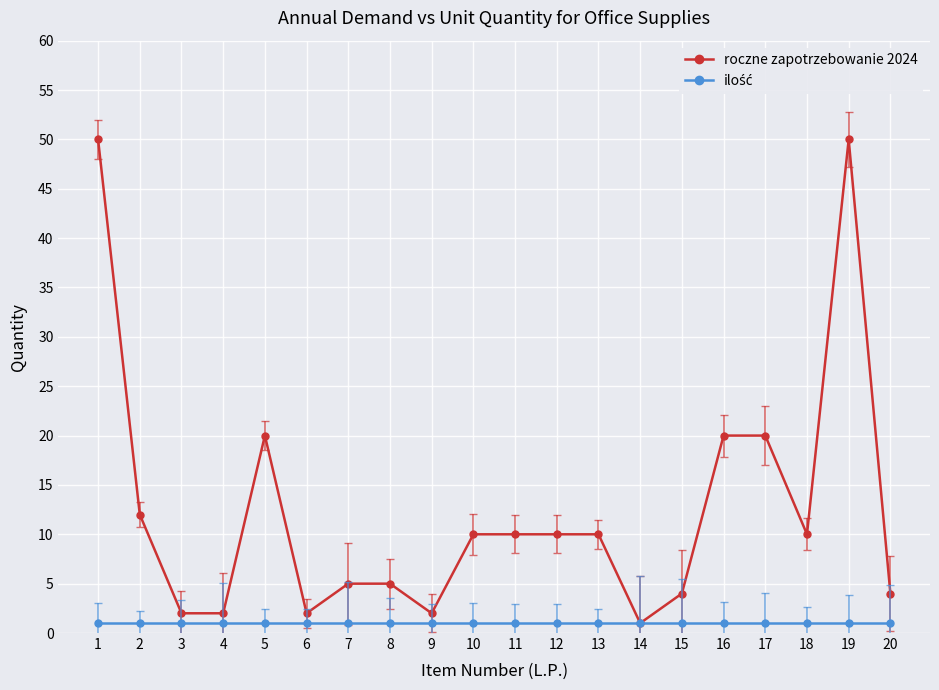

How many series are shown in this chart?

2